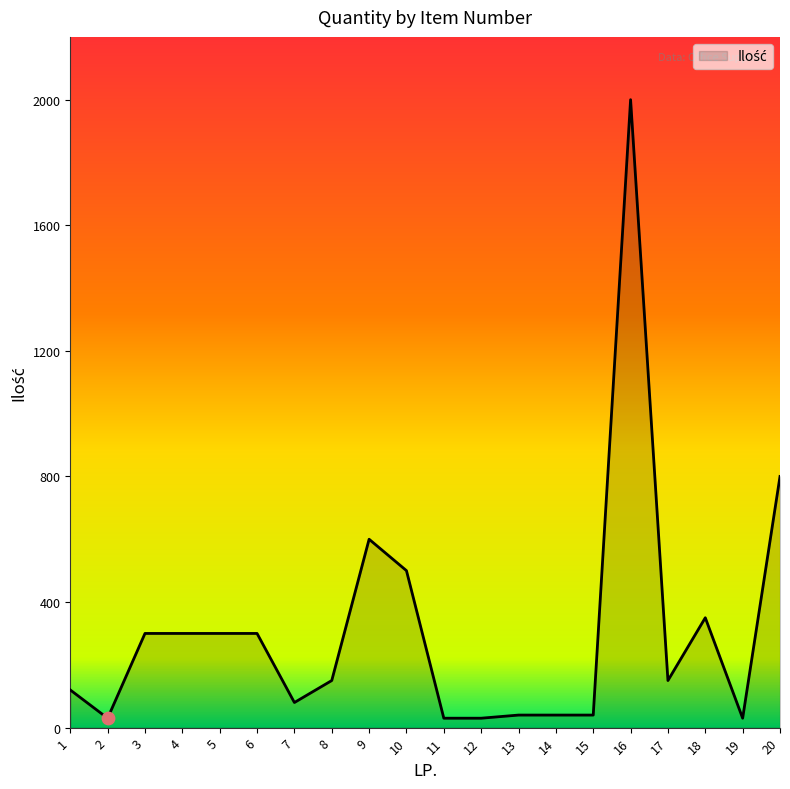

What is the change in value from 2 to 9?

+570